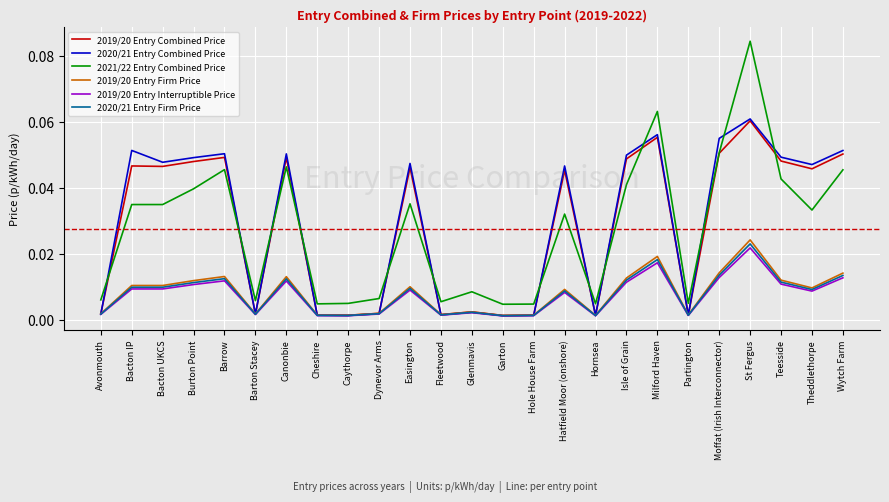

At which category is the sum across all series the highest?

St Fergus